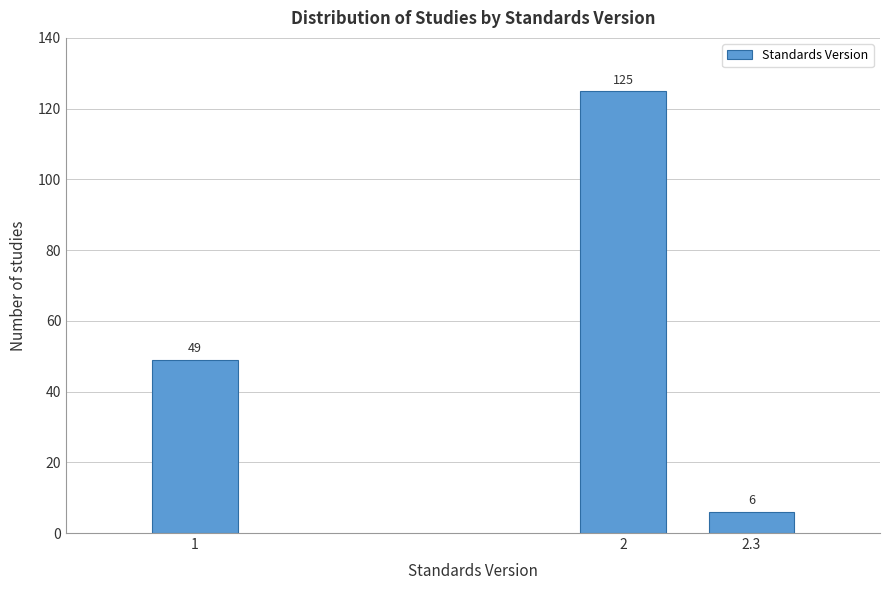

Reading left to right, what are all the values shown in this chart?

49	125	6